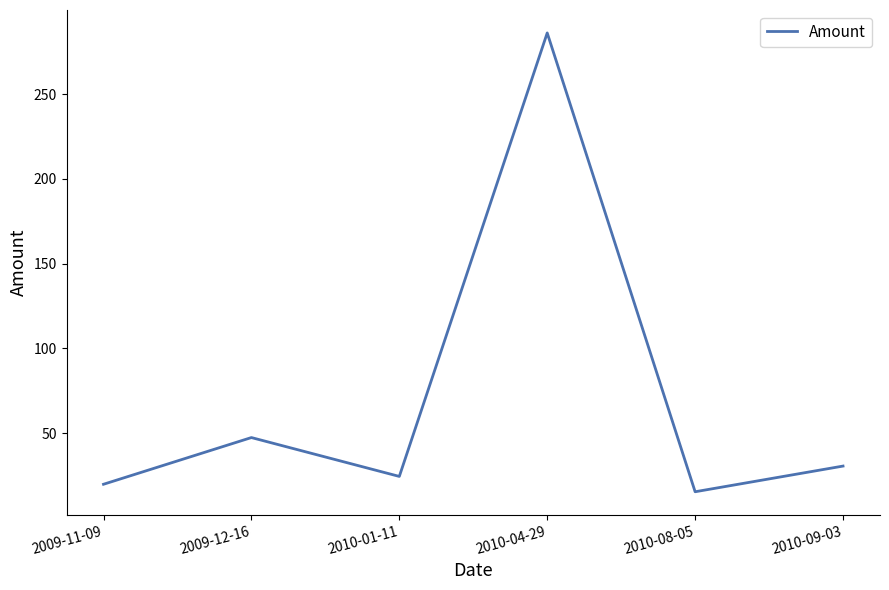

True or false: the data has more than 0 interior local peaks.

True